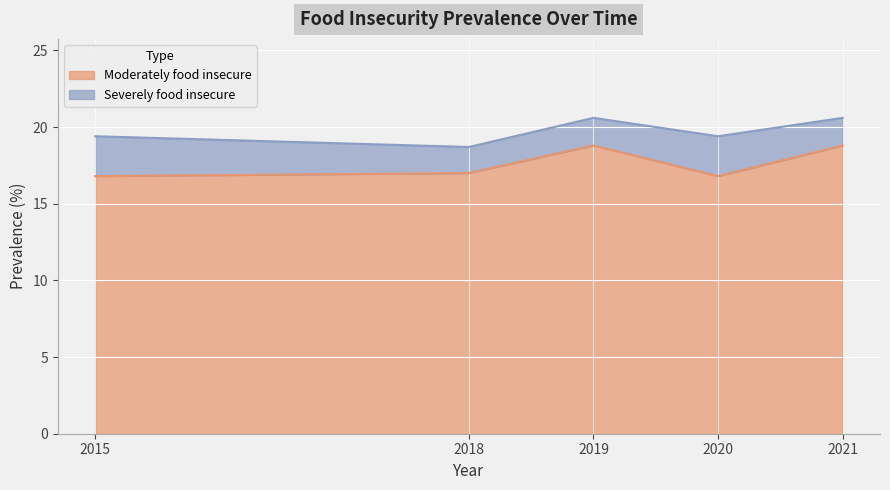

Reading left to right, extract all data points from this chart.

2015=16.8	2018=17.0	2019=18.8	2020=16.8	2021=18.8